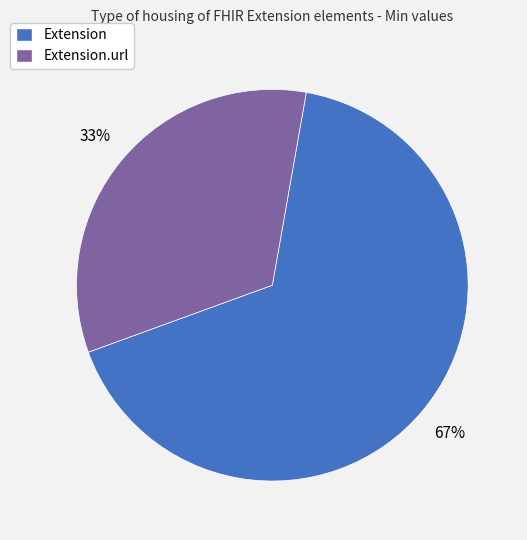

To the nearest percent, what is the average slice percentage?

50%